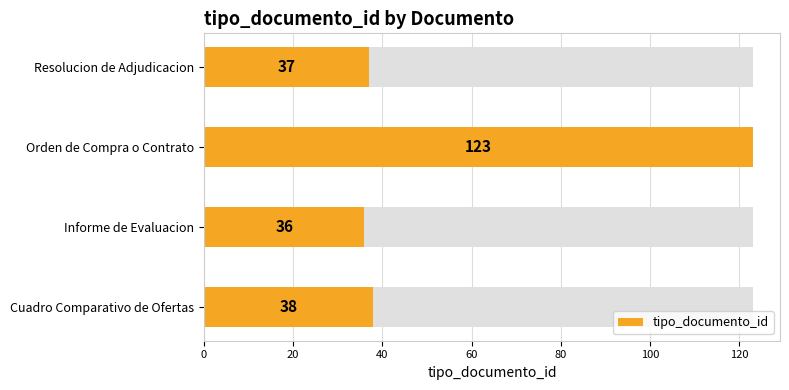

What is the value of the 1st bar from the left?

38